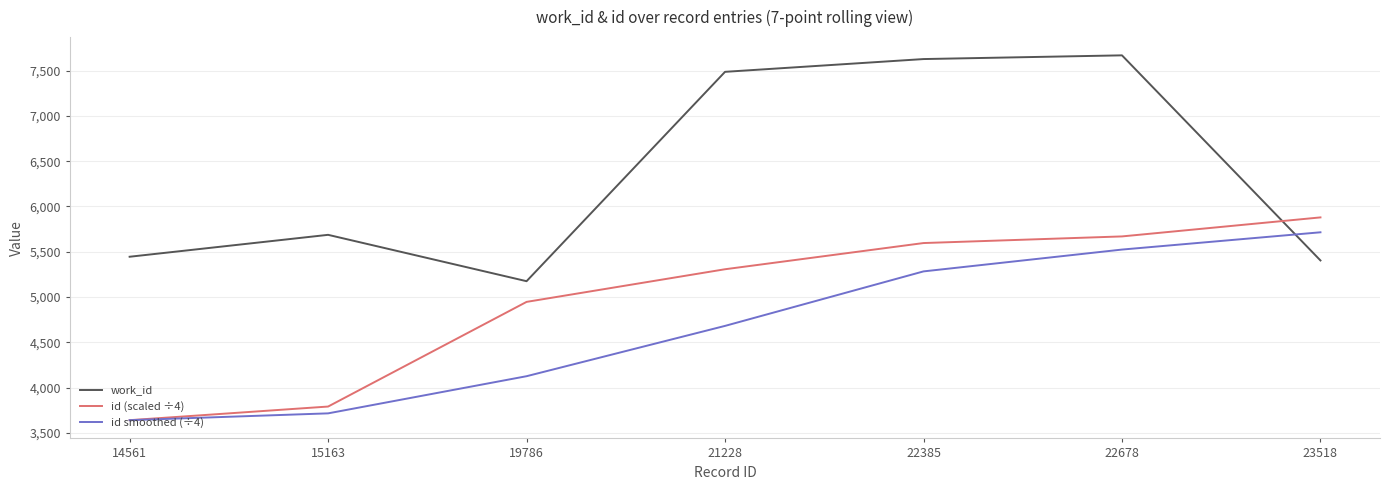

How many categories are shown in the chart?

7